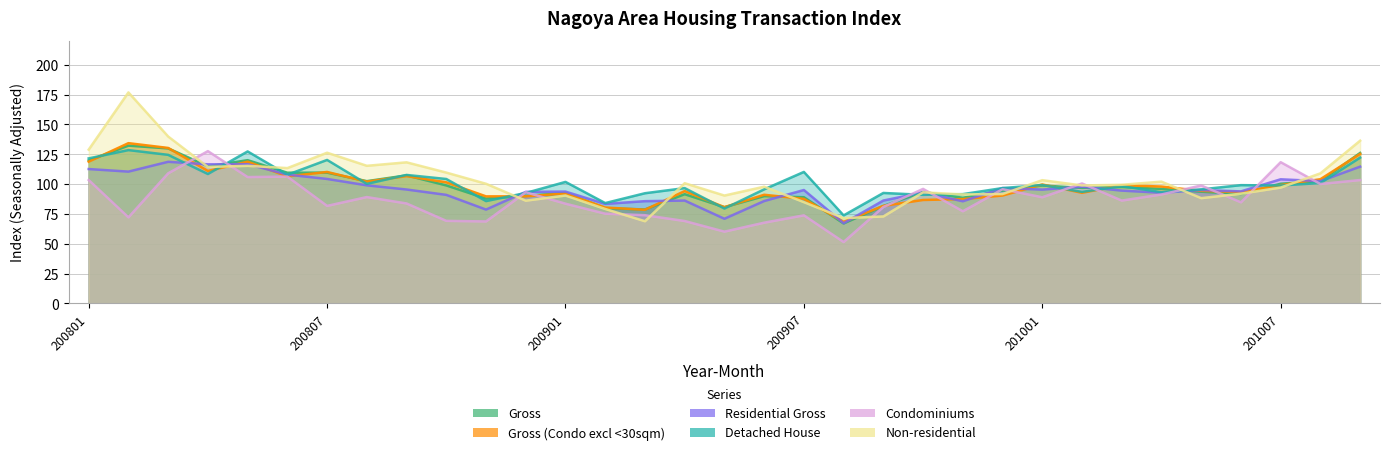

What is the difference between the second highest and second lowest values in the Non-residential series?

68.4